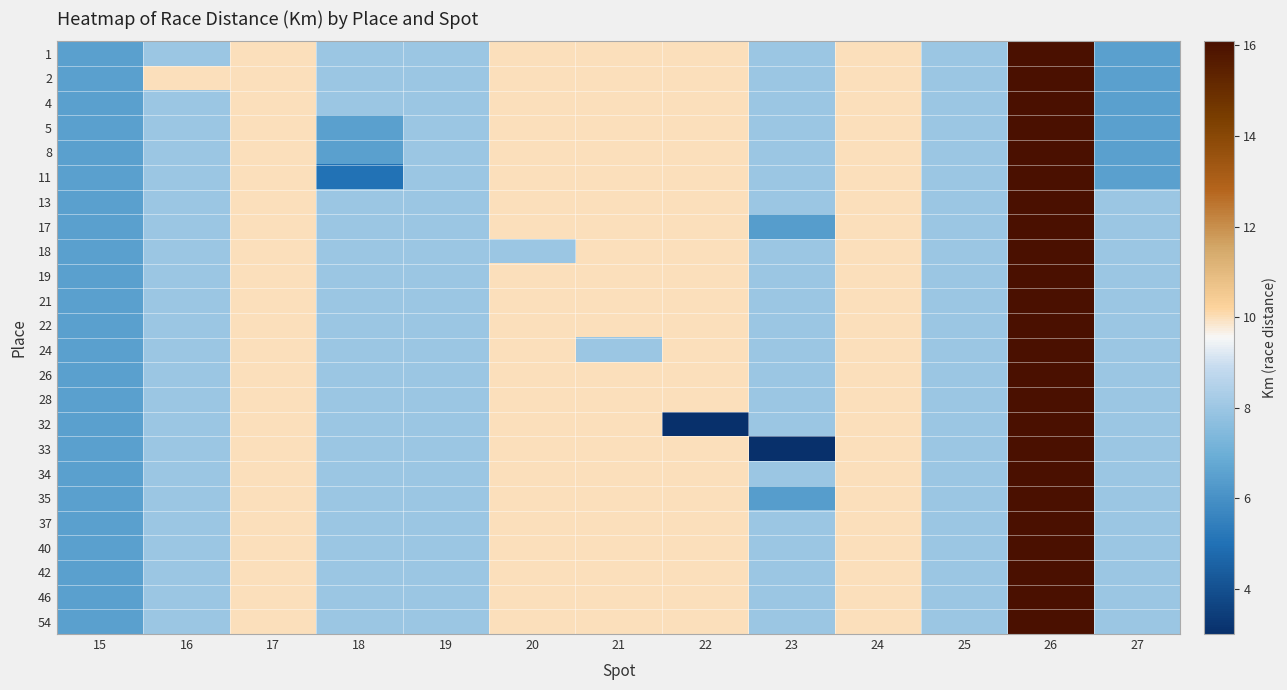

At which category is the sum across all series the highest?

26